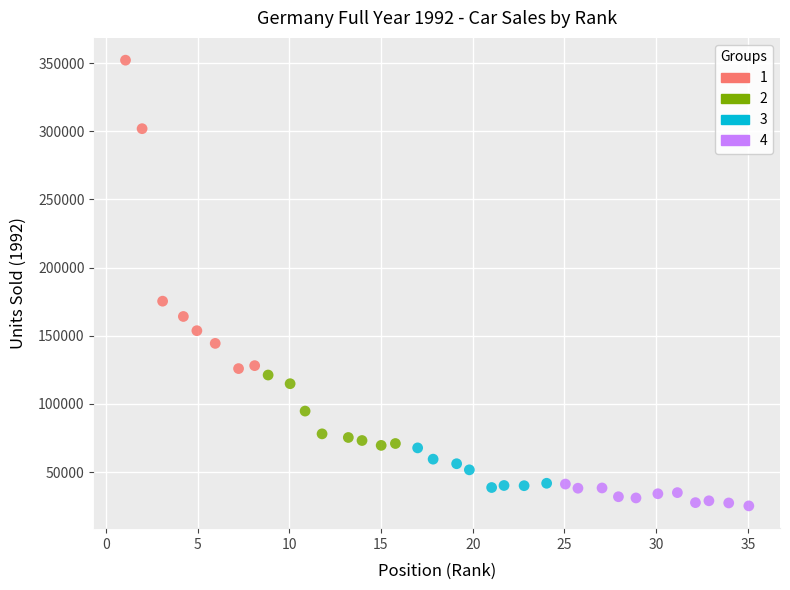

What are all the series names shown in the legend?

1, 2, 3, 4